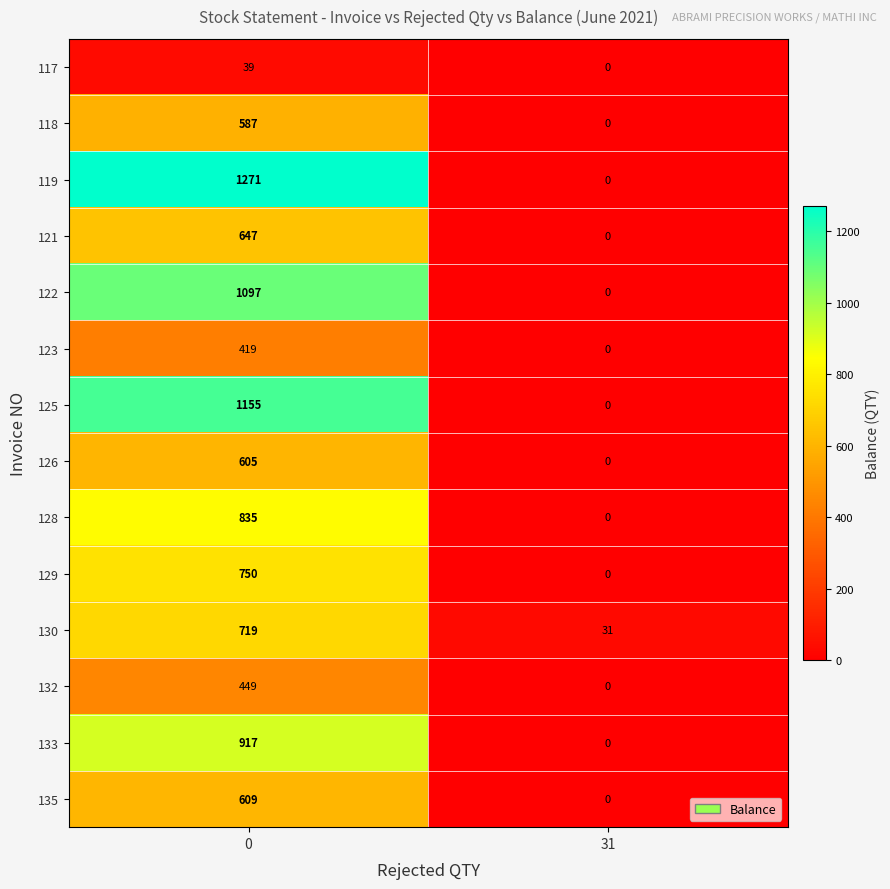

How many distinct data groups are displayed?

14